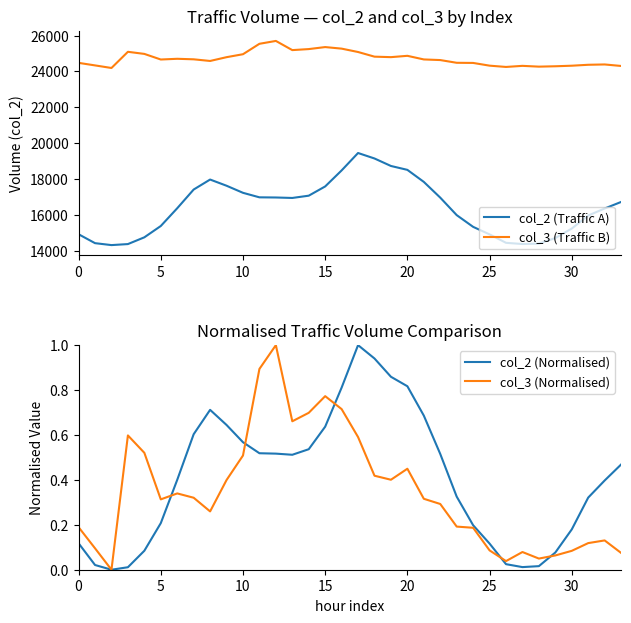

What are all the series names shown in the legend?

col_2 (Traffic A), col_3 (Traffic B), col_2 (Normalised), col_3 (Normalised)